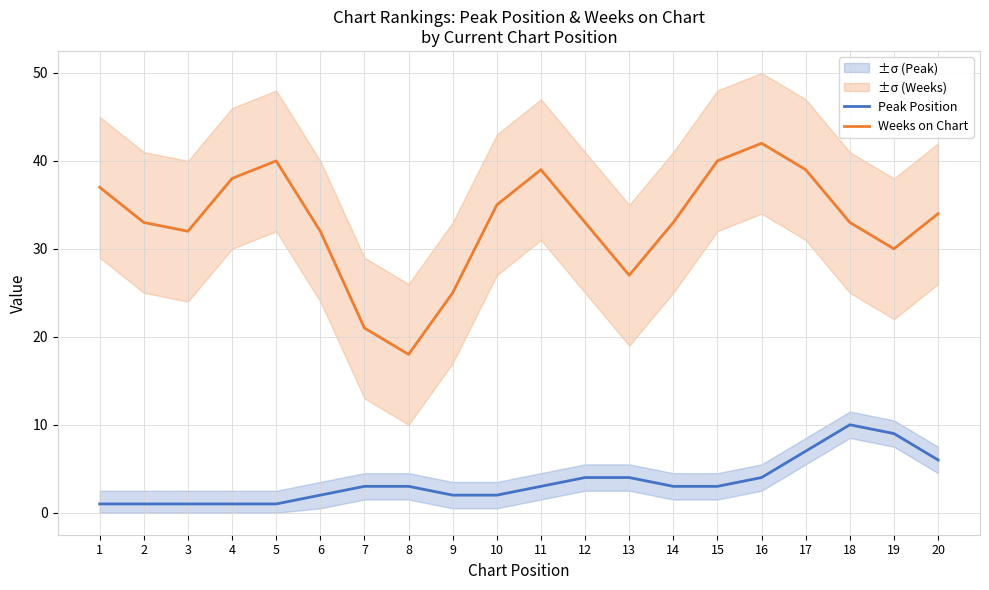

List the series in order of their peak value, highest first.

Weeks on Chart, Peak Position